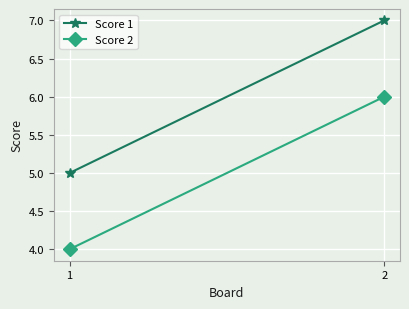

What is the smallest value displayed?

4